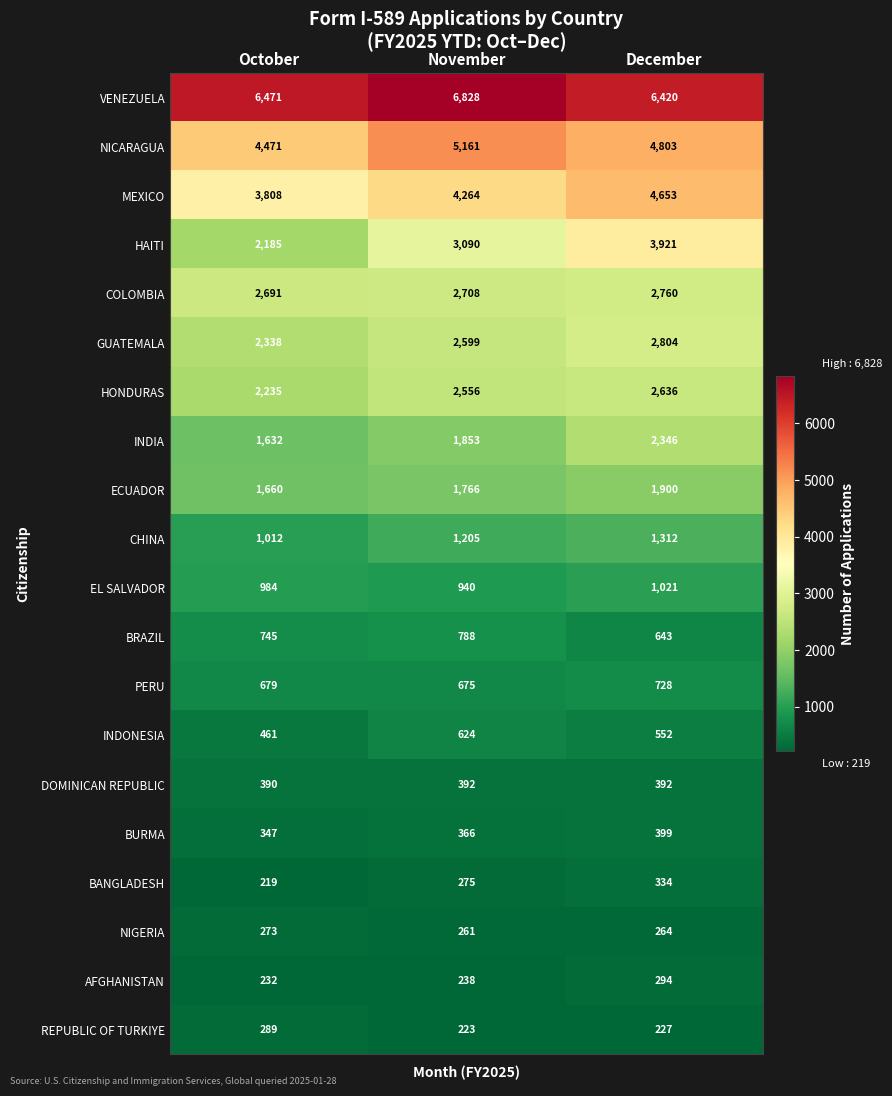

Is the value of DOMINICAN REPUBLIC at December greater than the value of NICARAGUA at December?

No